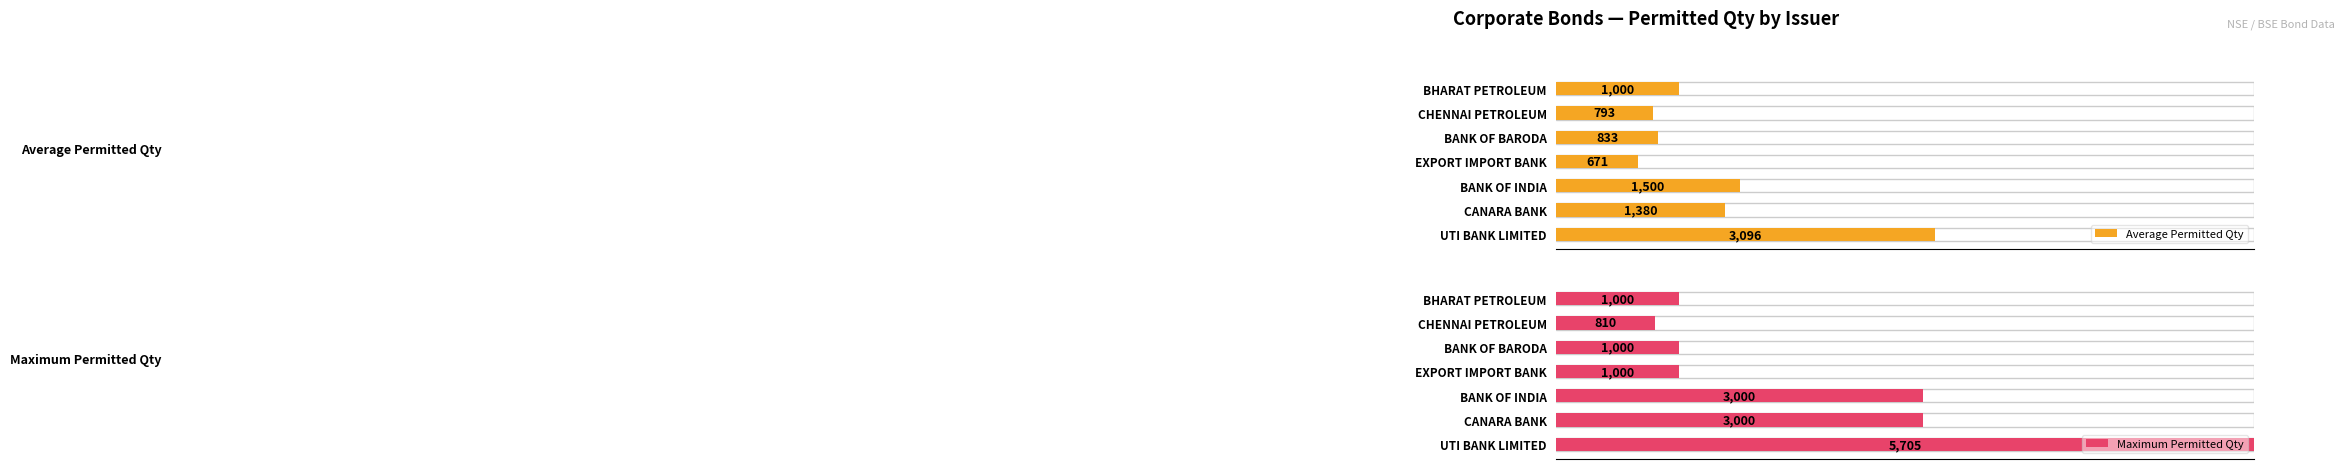

Which series has the largest range (max minus min)?

Maximum Permitted Qty